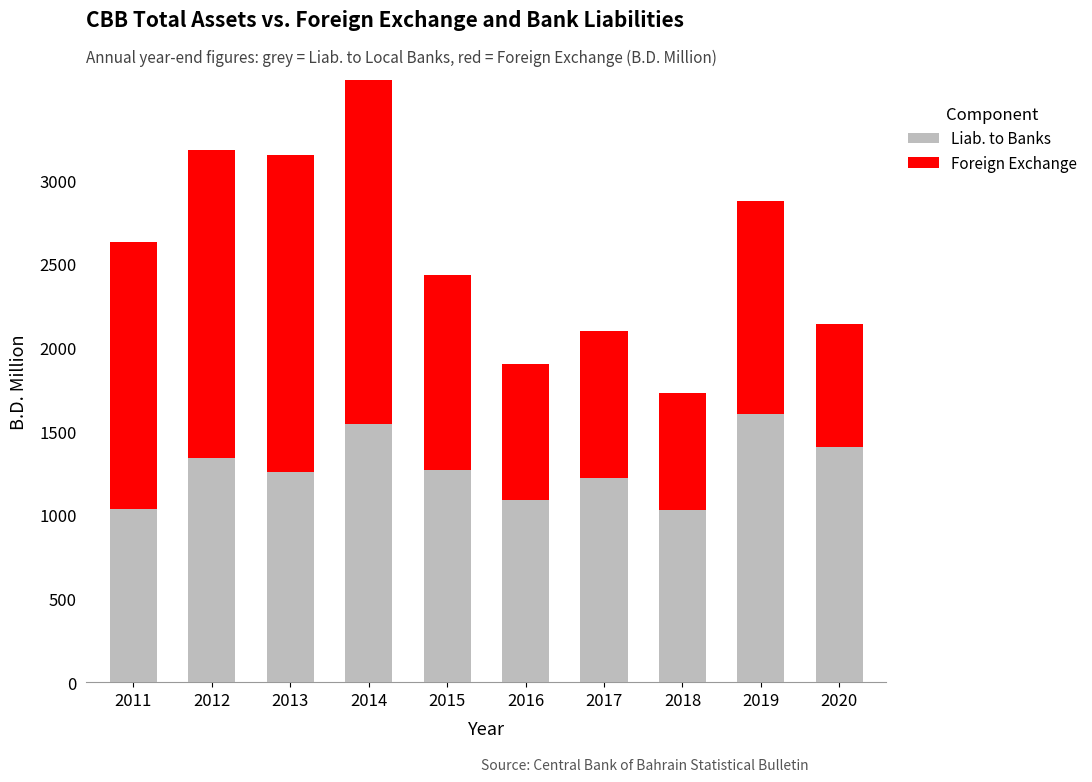

Rank the series by their maximum value, from highest to lowest.

Foreign Exchange, Liab. to Banks